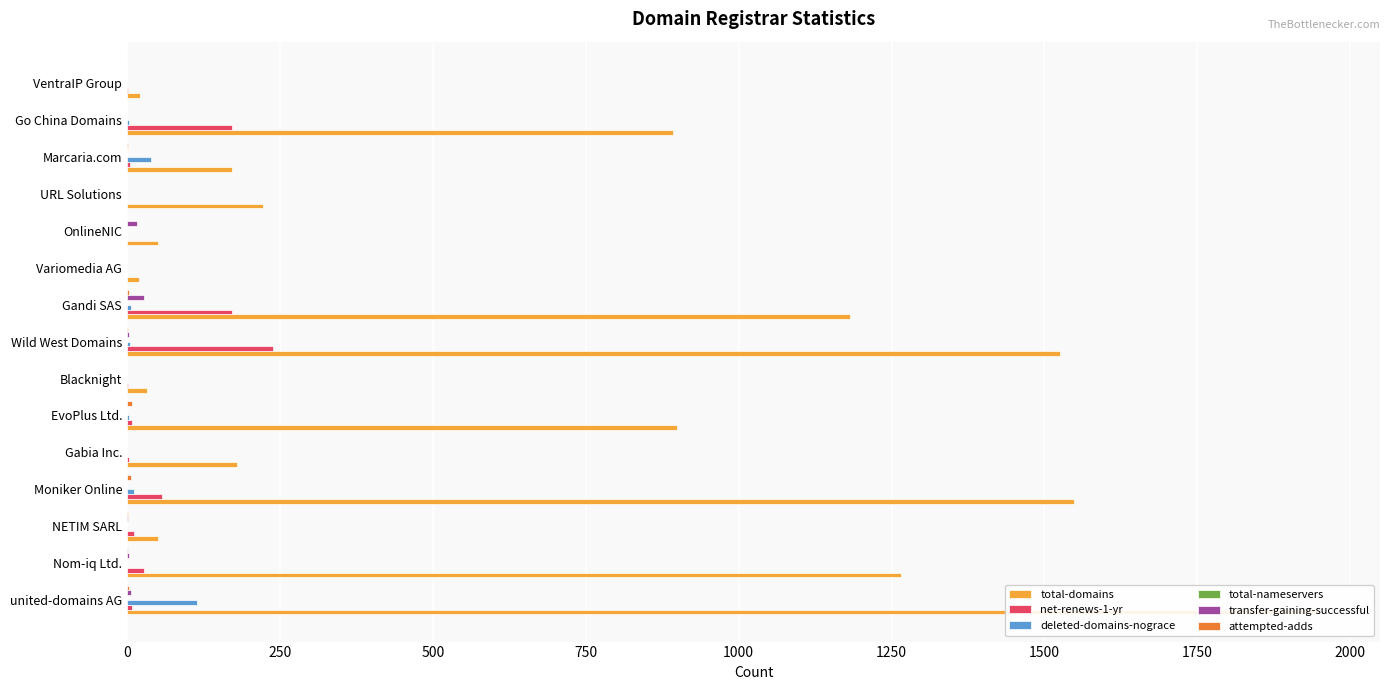

What is the maximum value shown in the chart?

1951.0